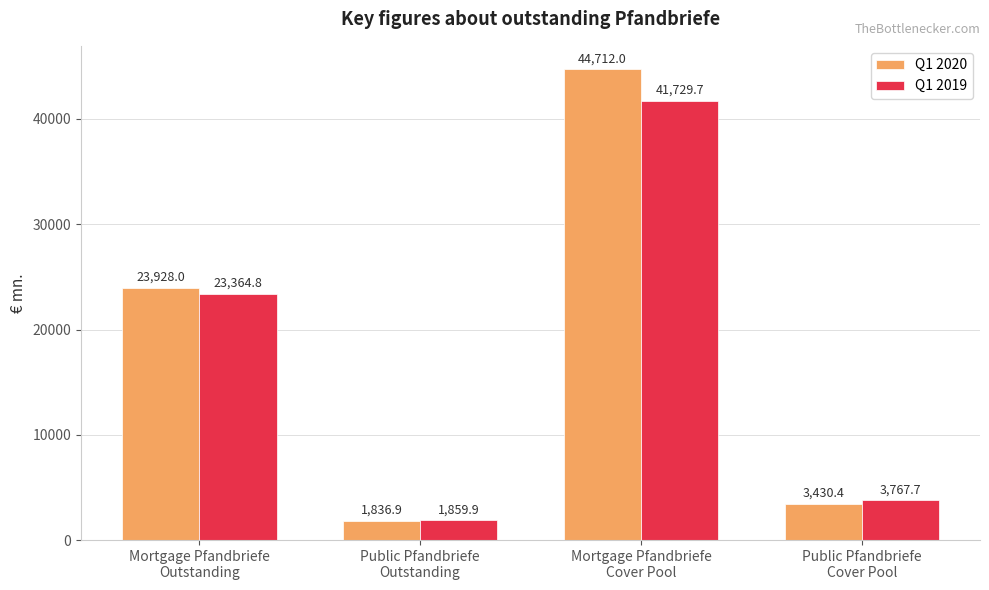

Count the number of categories in the chart.

4